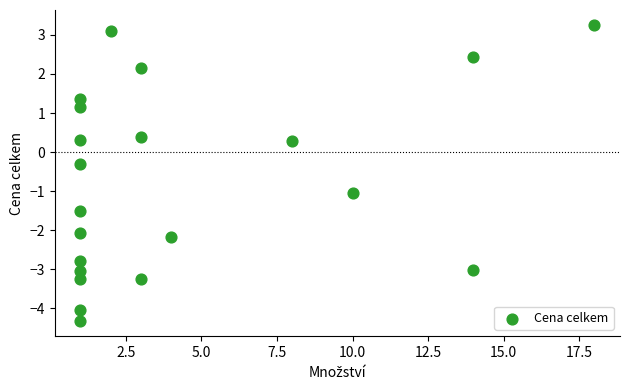

What is the range of X values (max minus min)?

17.0